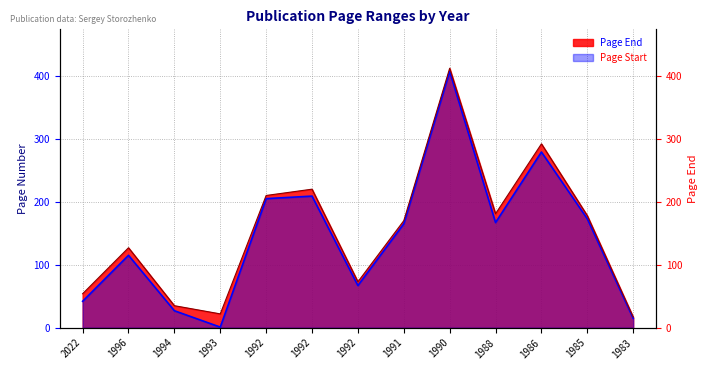

Rank the series at 1988 from lowest to highest value.

Page Start, Page End